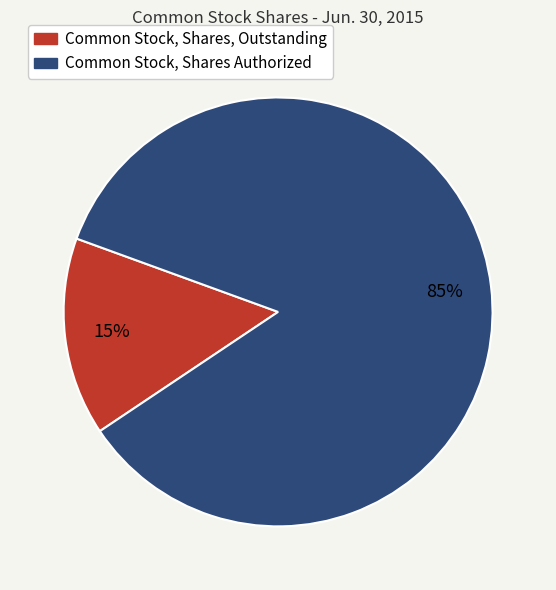

How many segments does this pie chart have?

2